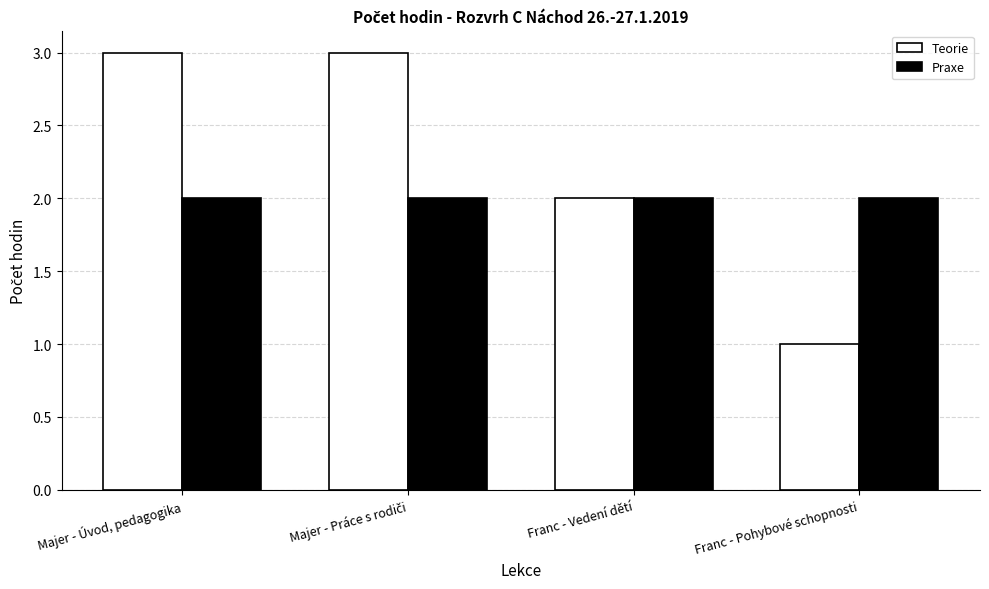

List the series in order of their peak value, highest first.

Teorie, Praxe